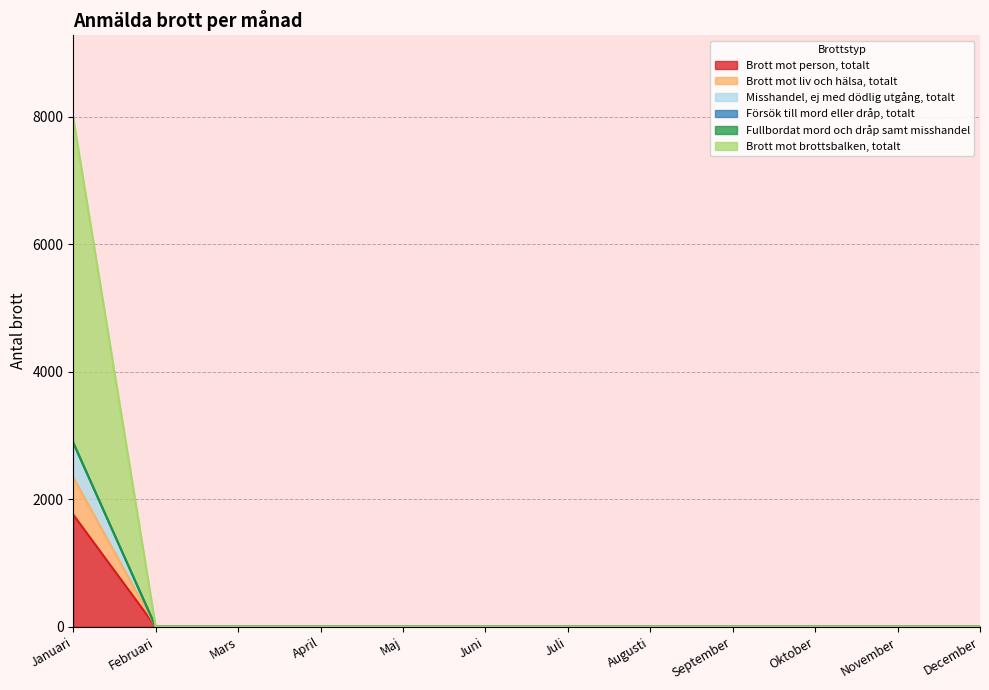

Does the chart display data point markers on the line(s)?

No